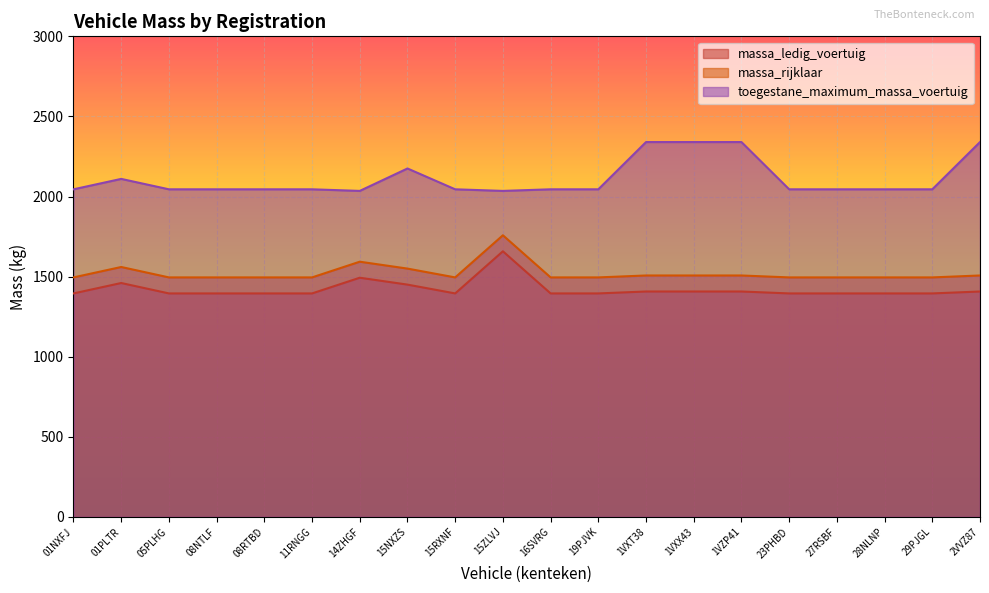

What is the sum of all toegestane_maximum_massa_voertuig values?

42255